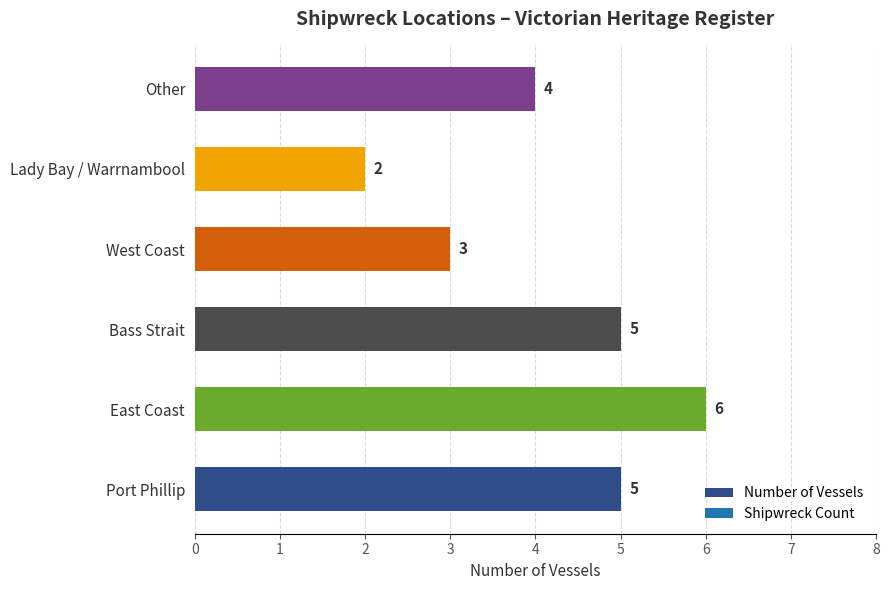

What is the change in value from East Coast to West Coast?

-3